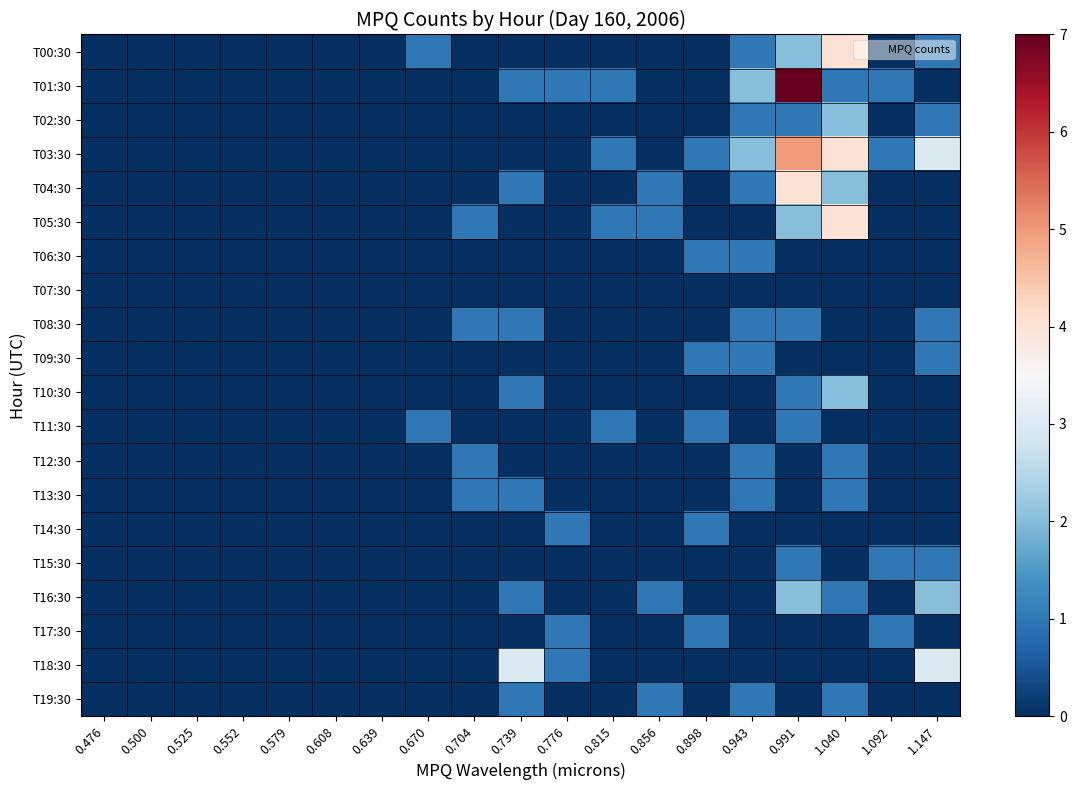

Count the number of categories in the chart.

19